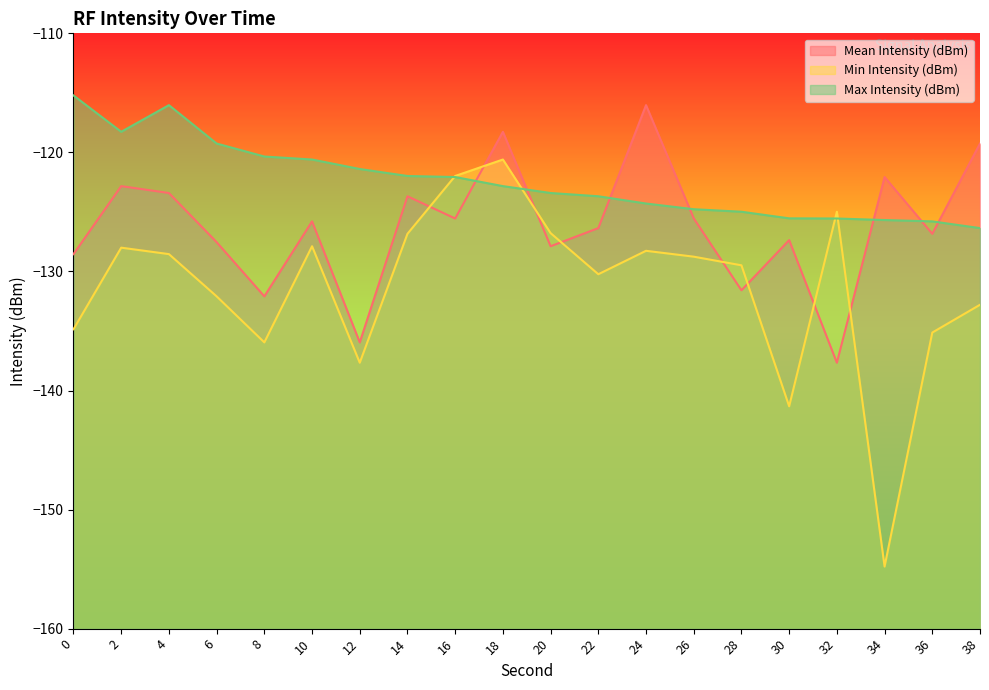

Between 0 and 36, which is larger?

36